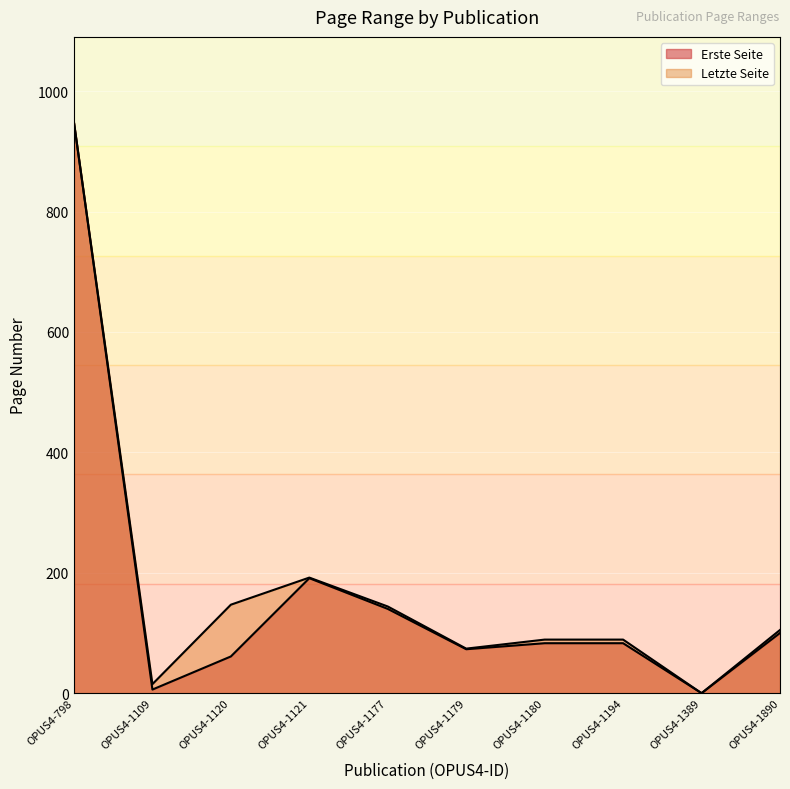

Where is the first local minimum for Letzte Seite?

OPUS4-1109